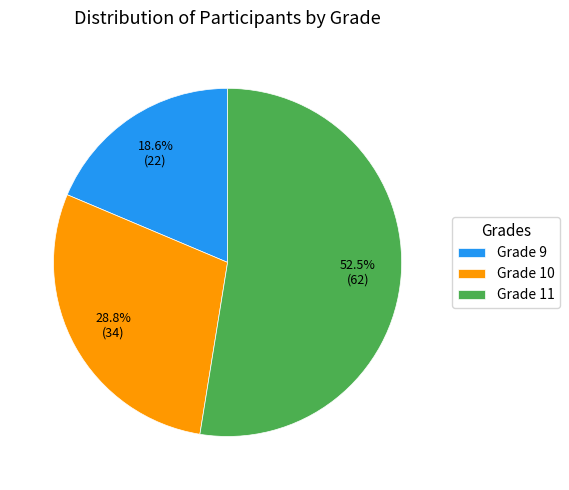

How many slices are in this pie chart?

3